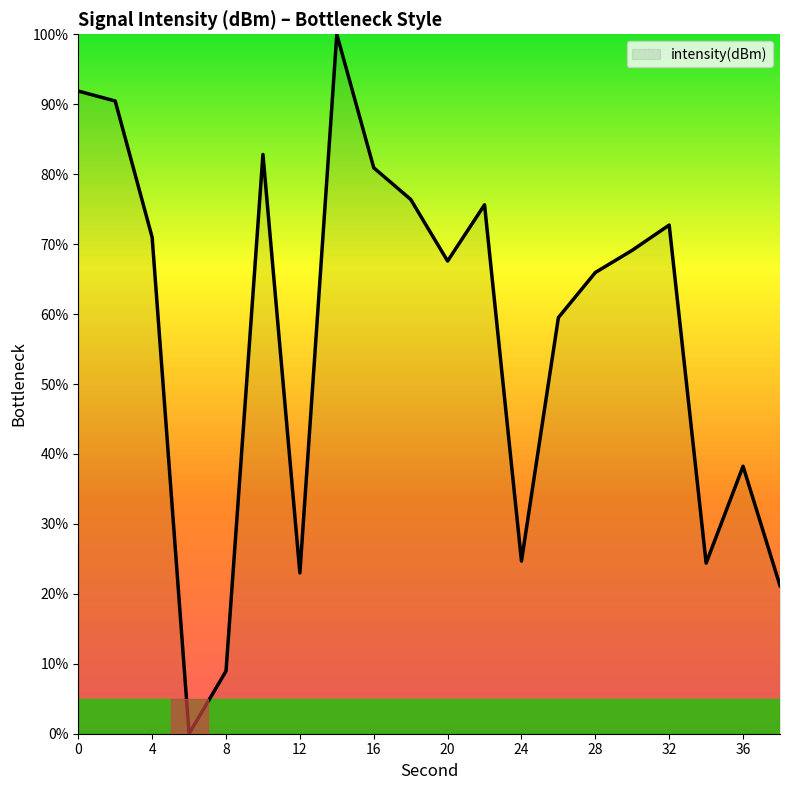

What is the difference between the maximum and minimum values?

100.0